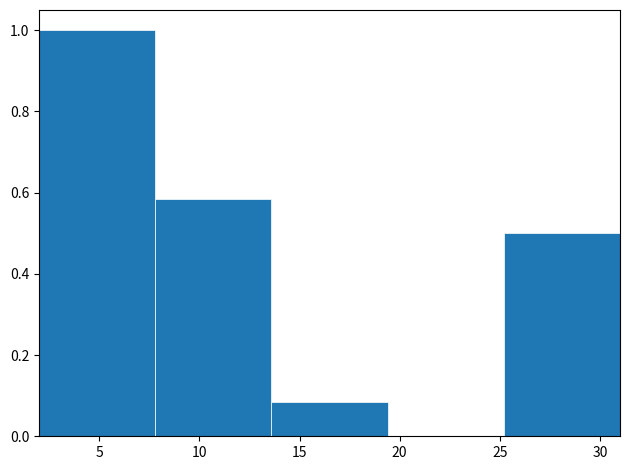

Which range on the x-axis has the tallest bar?

2.0 to 7.8